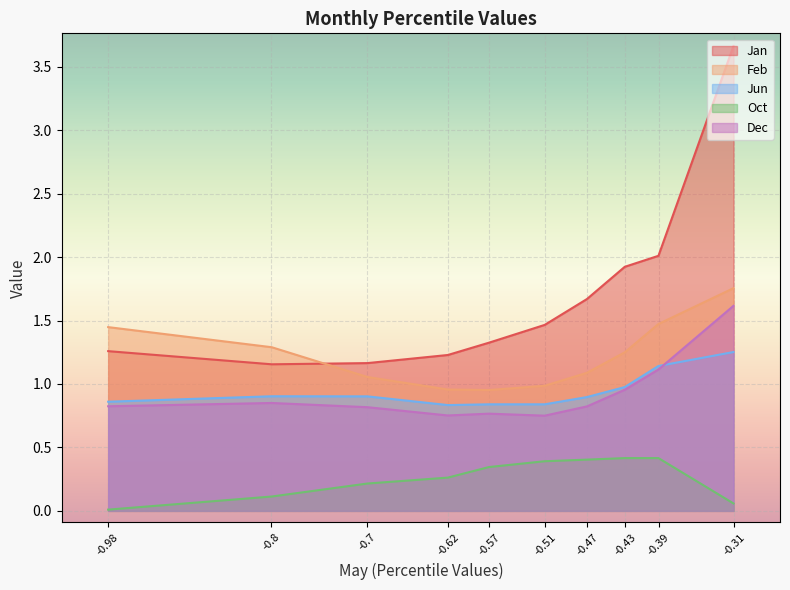

True or false: Jan and Dec cross at least once.

False